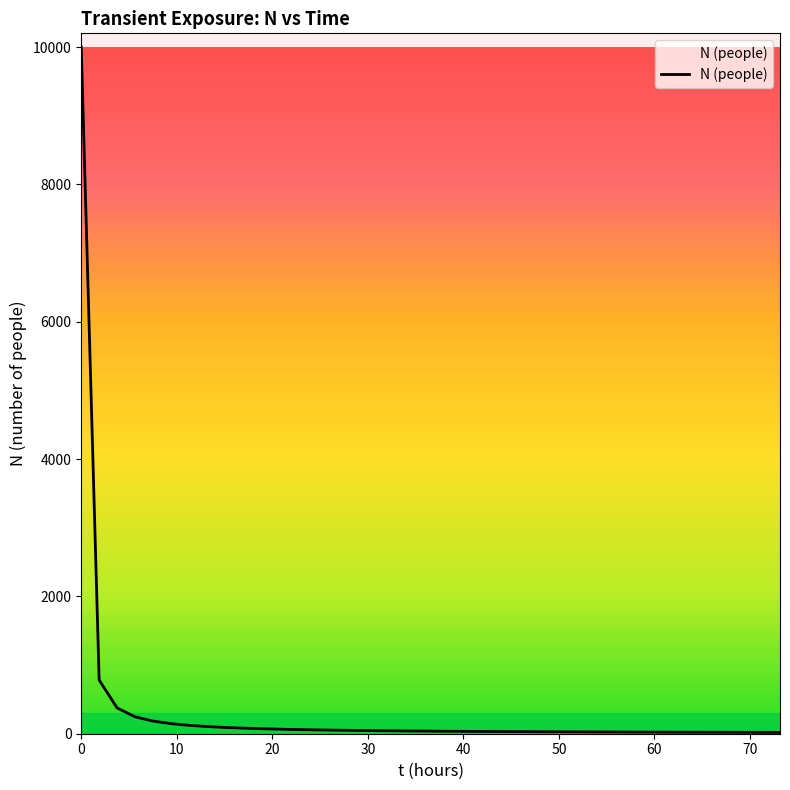

What is the sum of all values?

13194.2